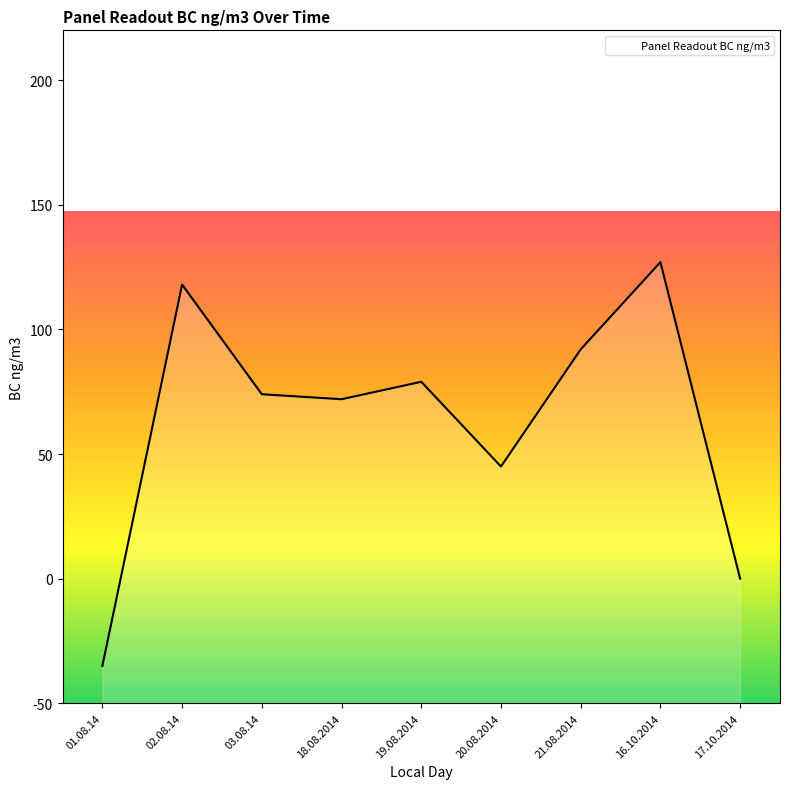

List the labels in order of value, smallest first.

01.08.14, 17.10.2014, 20.08.2014, 18.08.2014, 03.08.14, 19.08.2014, 21.08.2014, 02.08.14, 16.10.2014